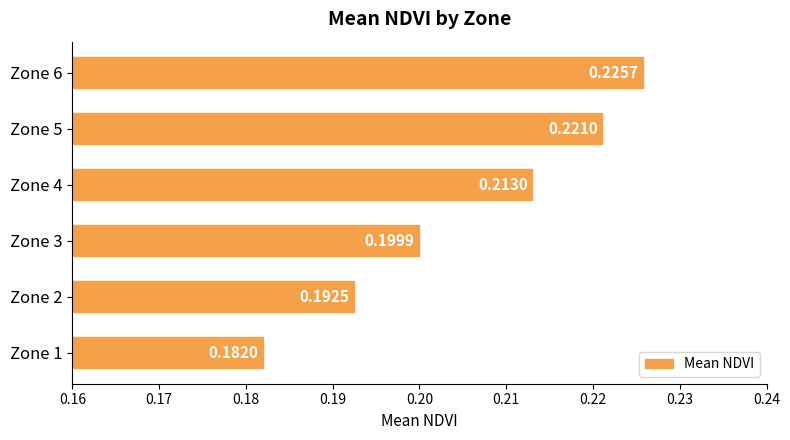

Which category has the lowest value across all series?

Zone 1